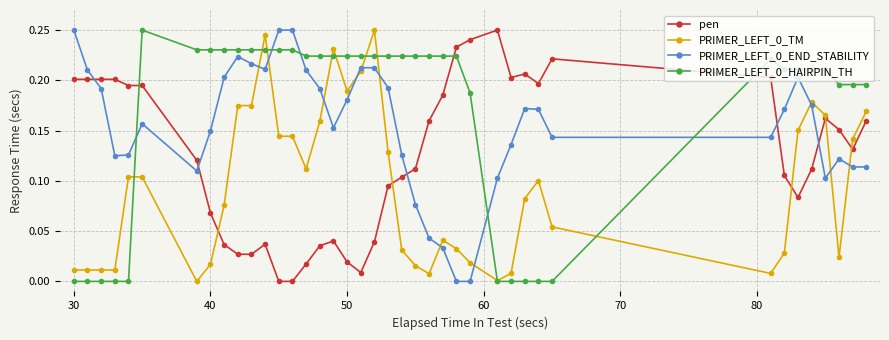

True or false: PRIMER_LEFT_0_HAIRPIN_TH and pen intersect in this chart.

True